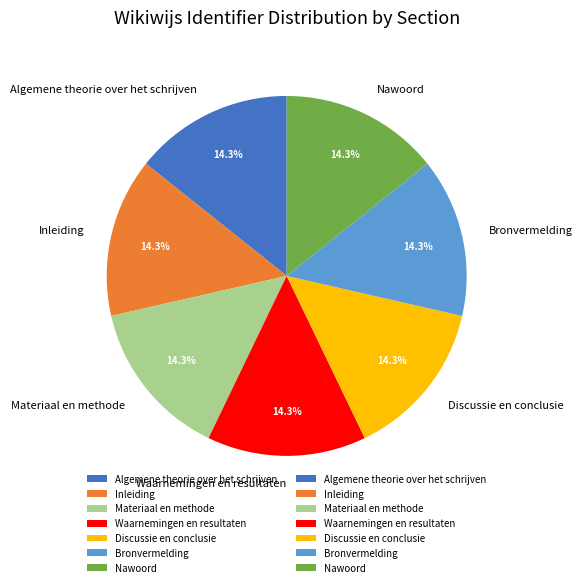

Is it true that Inleiding is 14% of the pie?

True